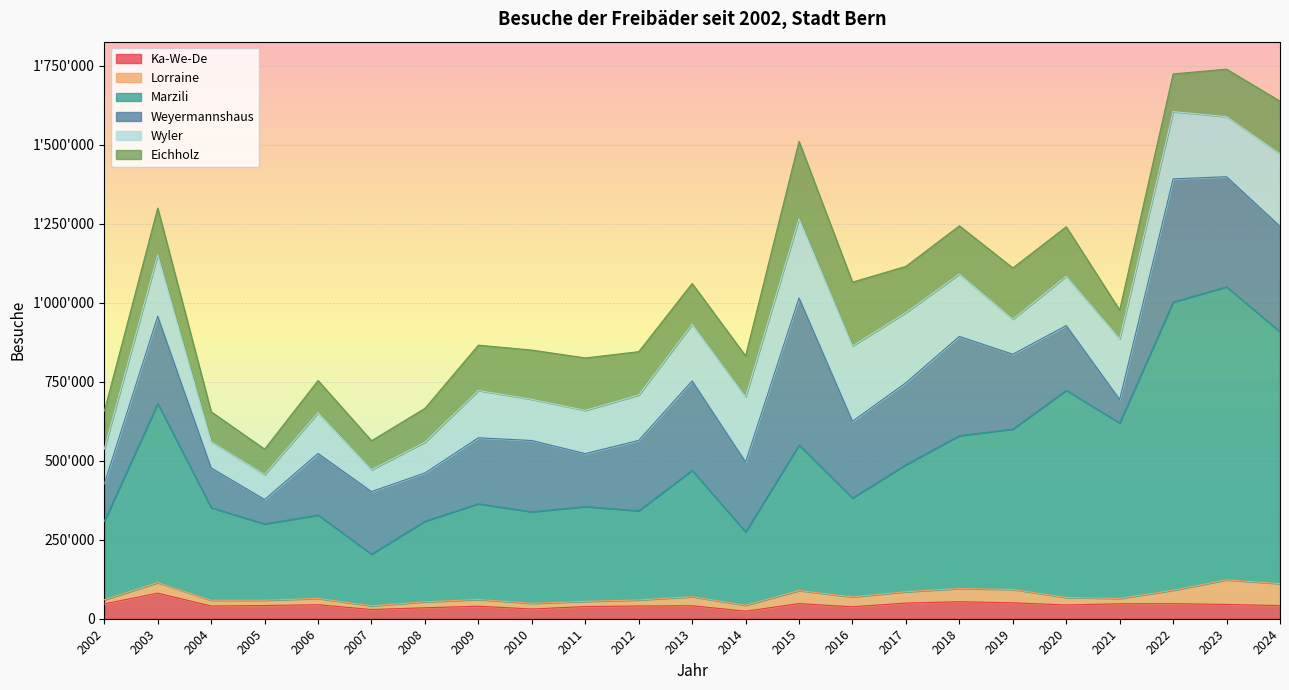

Reading left to right, extract all data points from this chart.

Ka-We-De: 46854	80933	40252	41790	44271	29161	34657	39582	30799	38530	40280	41093	23925	47763	37778	49557	53790	50308	43561	47329	47656	45143	41534
Lorraine: 13120	33510	18185	16780	19943	11674	18953	21294	18033	16430	19159	28530	18788	41430	31292	35777	41912	42391	23705	16834	42465	77830	69520
Marzili: 248420	566320	293020	241410	263926	163466	255047	302910	289541	299993	282267	400093	231630	460470	312994	402075	483774	507407	655534	555210	911987	927323	796829
Weyermannshaus: 118584	276461	125758	77263	194765	198093	152555	208860	225612	167592	222632	282889	221693	465425	242813	259337	313984	236900	204931	74476	389987	348493	334076
Wyler: 110200	194530	83357	78912	129135	69027	97500	149657	130337	136914	143477	179231	206236	250931	238410	221914	197591	110882	156214	191910	212782	190163	229076
Eichholz: 119547	147761	94452	80546	101846	91867	107040	143454	155889	165816	137300	129110	129420	244585	201979	146529	152457	162281	156544	91137	119309	150303	166900